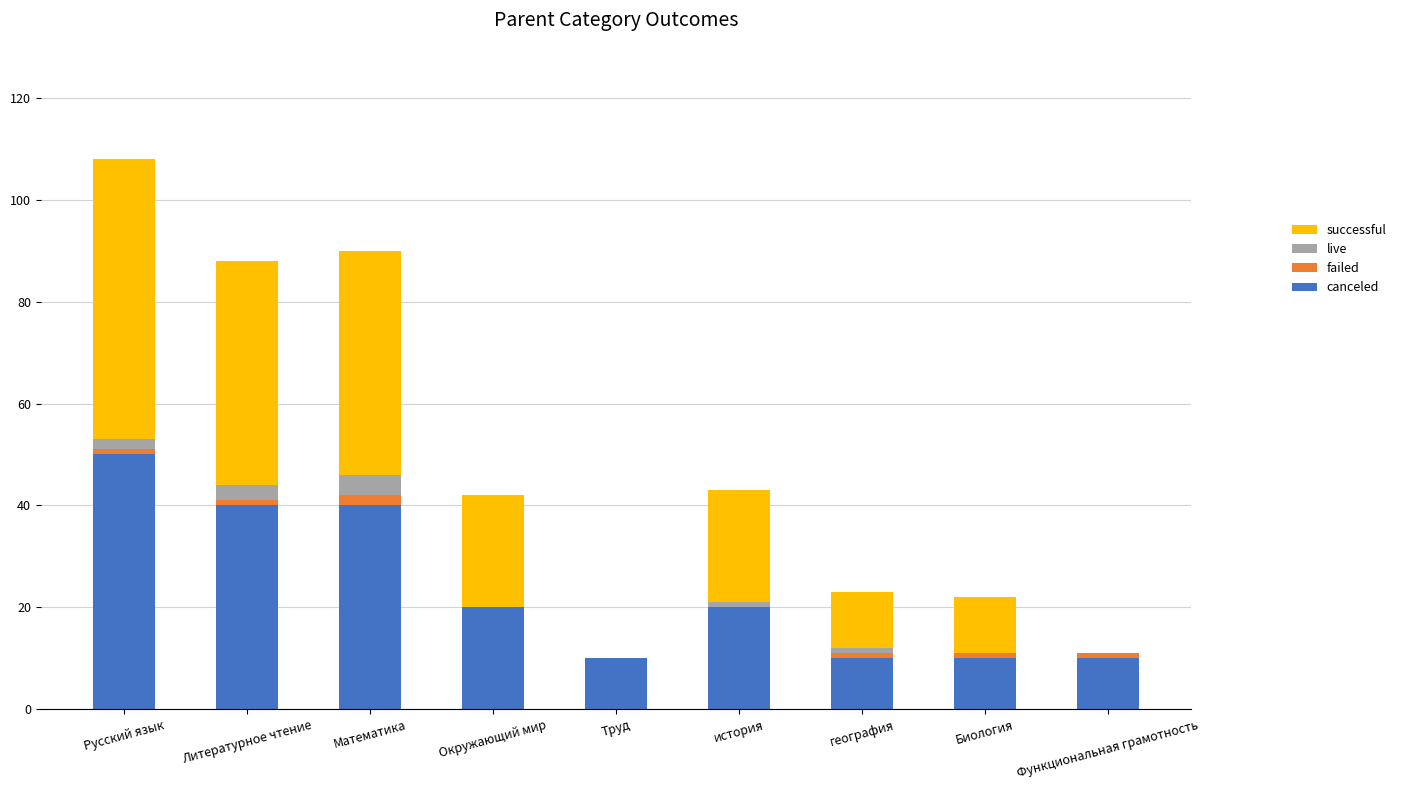

At which category is the sum across all series the highest?

Русский язык